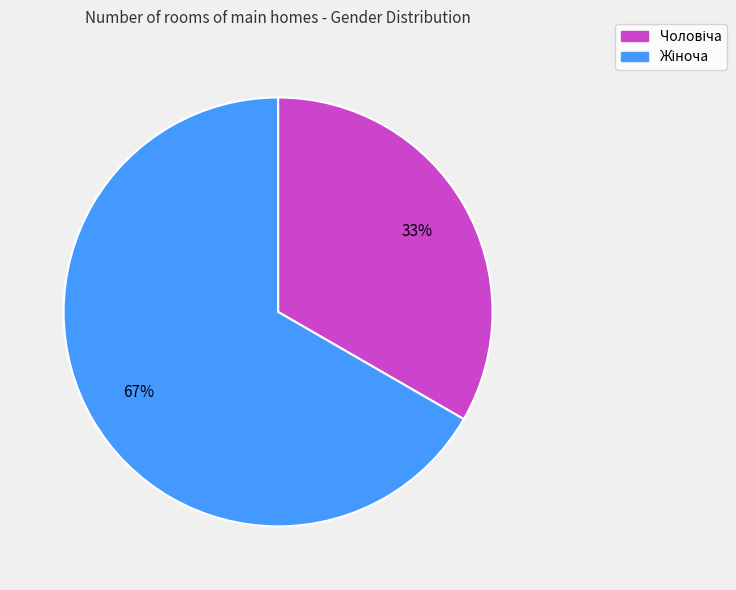

How many segments does this pie chart have?

2